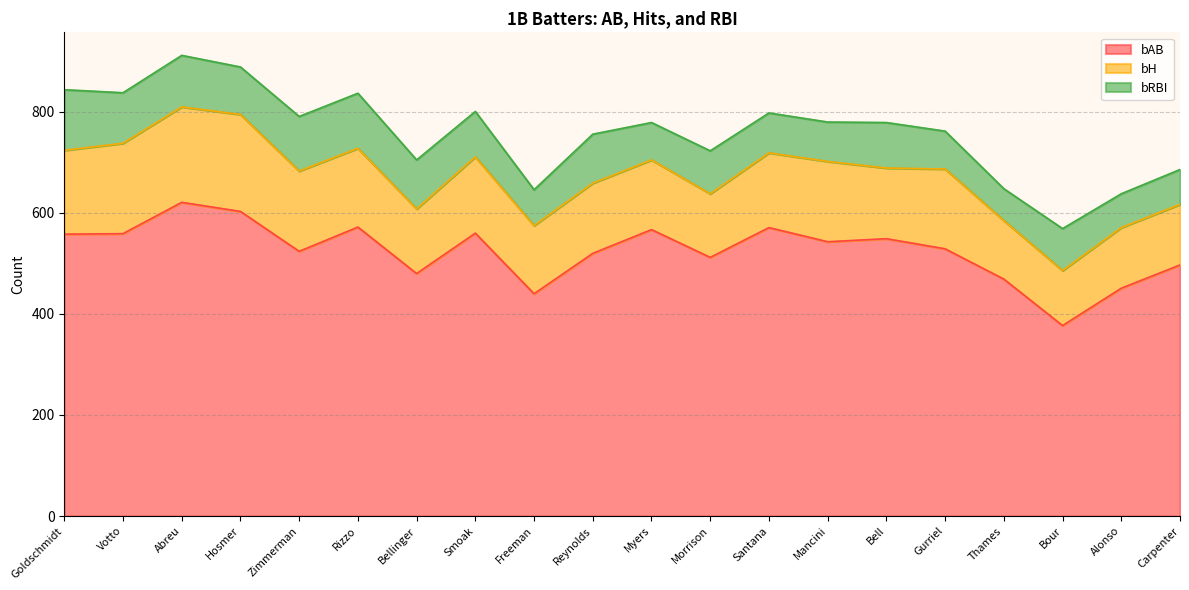

At how many categories does at least one series exceed 578?

2